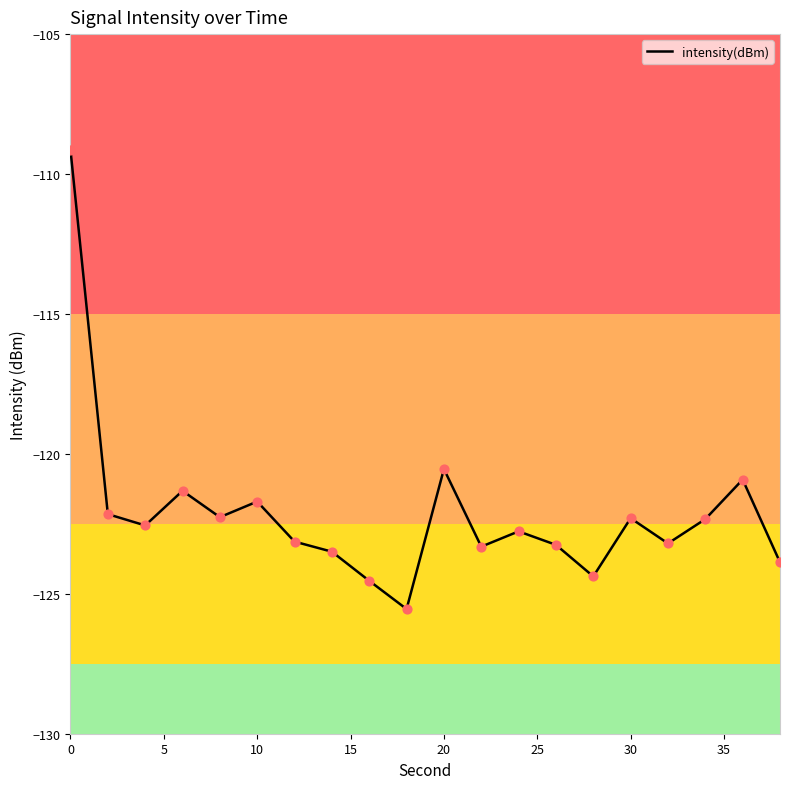

What is the difference between the maximum and minimum values?

16.4